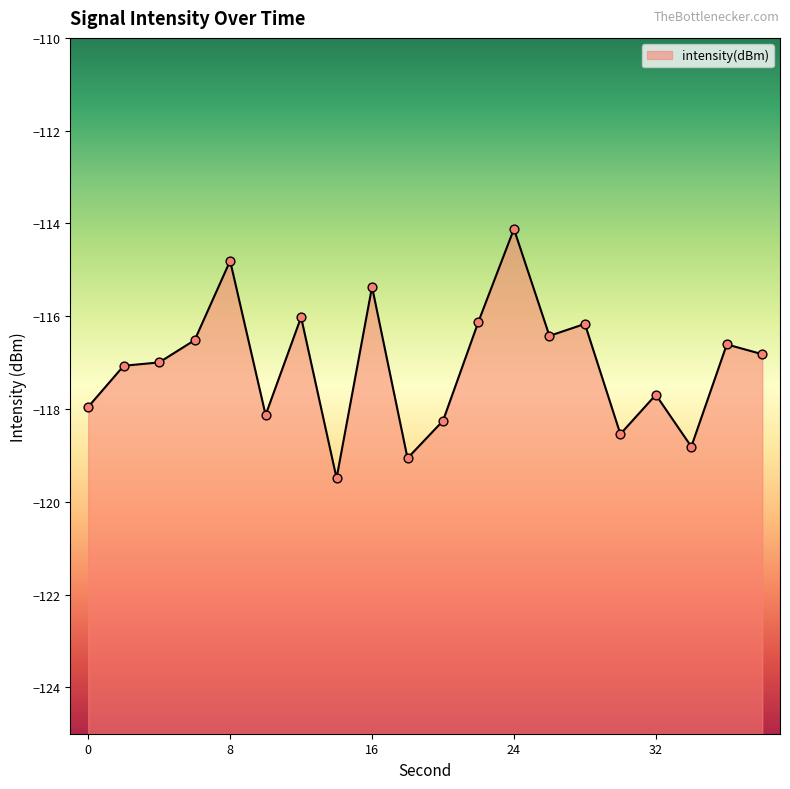

What is the change in value from 2 to 32?

-0.6